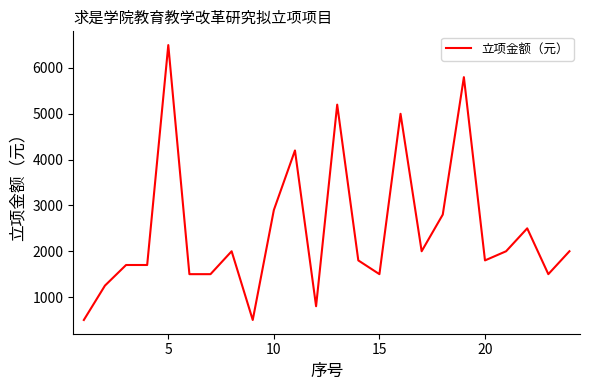

What is the maximum value shown in the chart?

6500